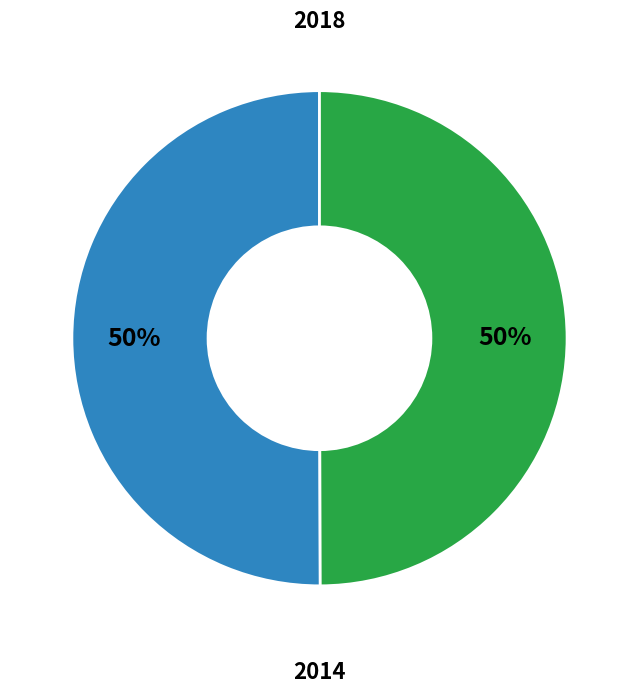

To the nearest percent, what is the average slice percentage?

50%